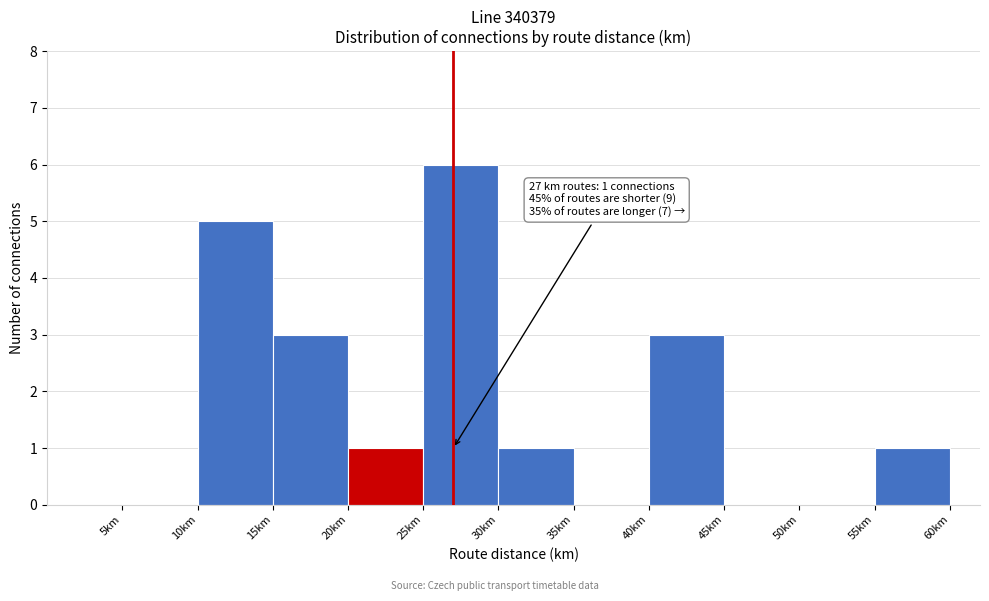

Over which range of the x-axis is the bar tallest?

25 to 30